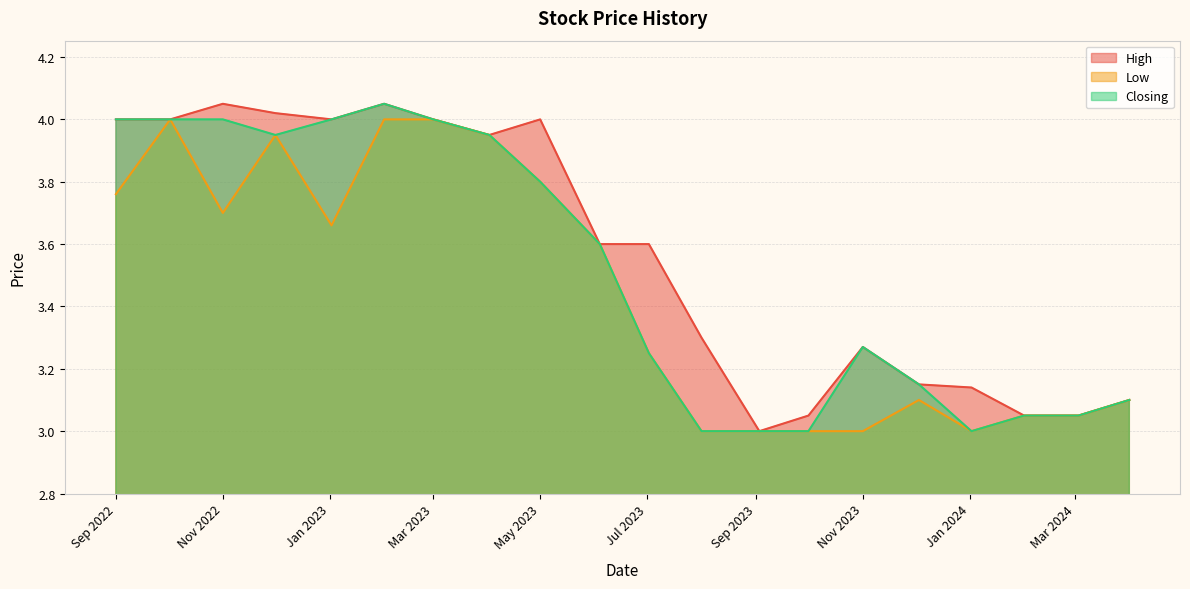

List the series in order of their overall mean, lowest first.

Low, Closing, High